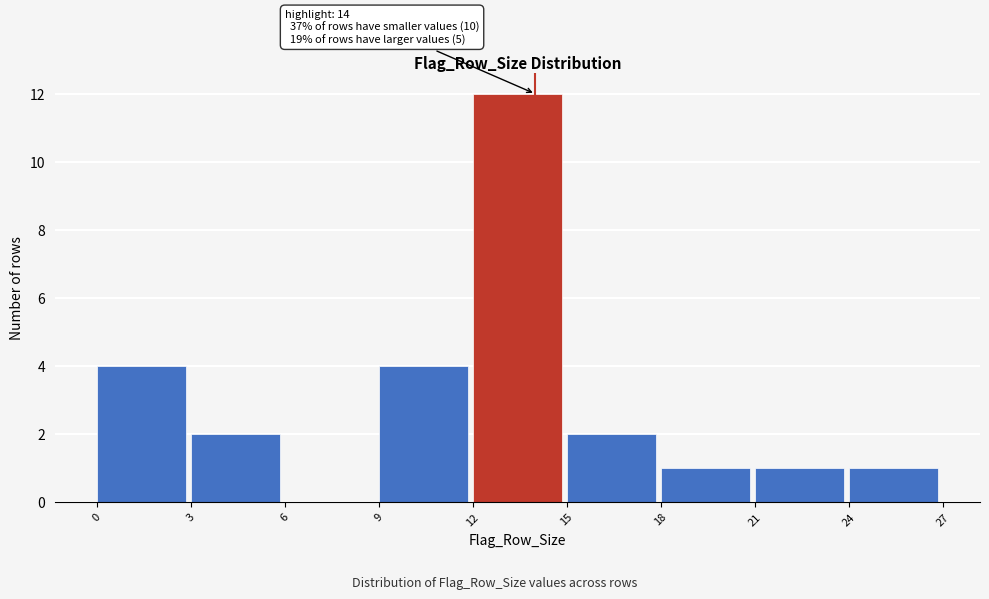

Which range on the x-axis has the tallest bar?

12 to 15